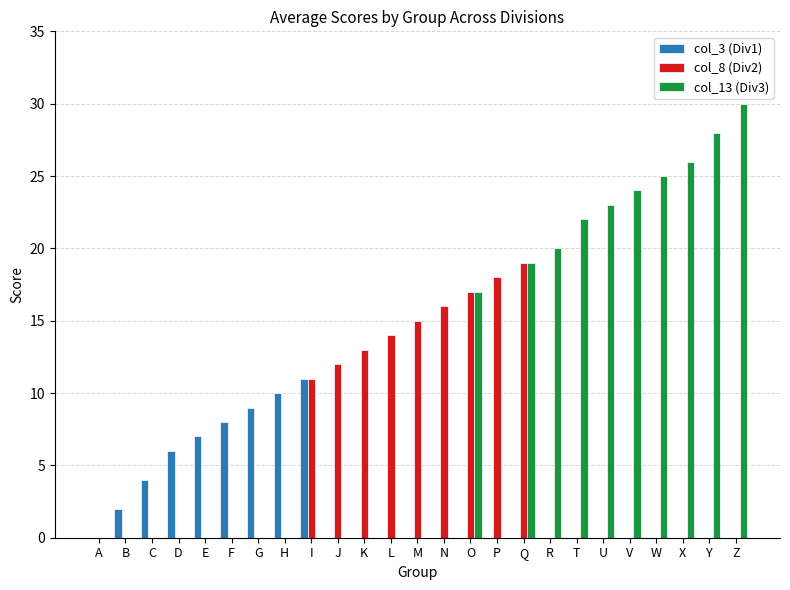

What is the label of the 23rd bar from the left?

X